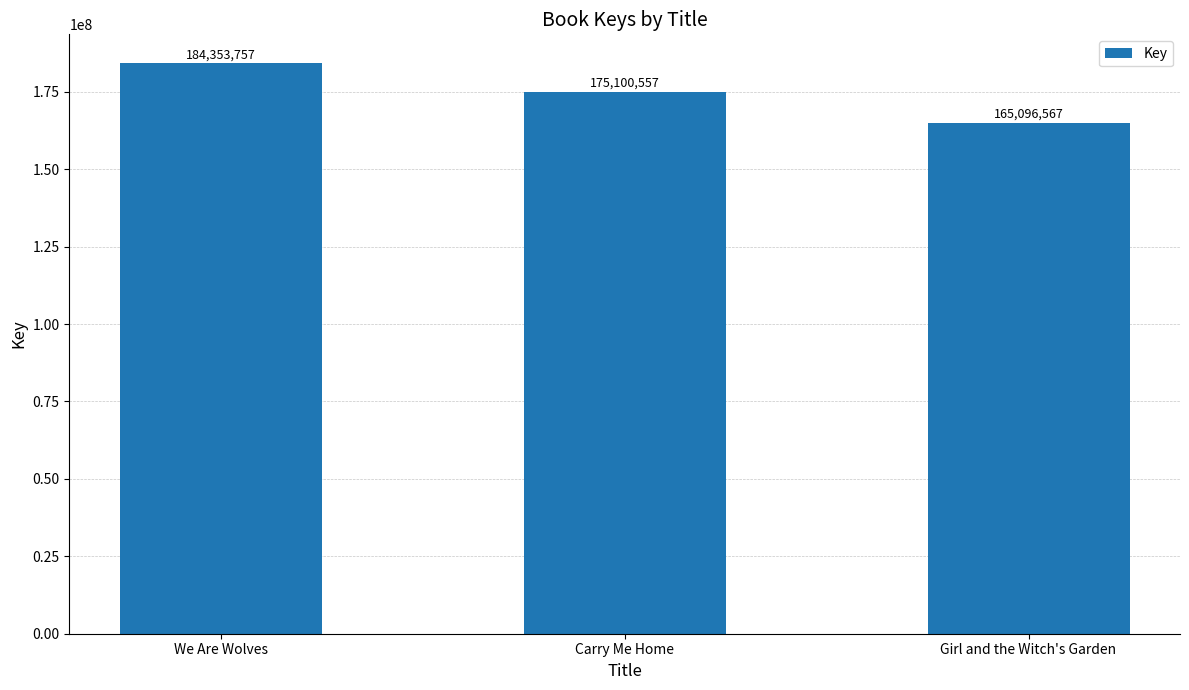

Reading left to right, transcribe all the data shown in this chart.

184353757	175100557	165096567